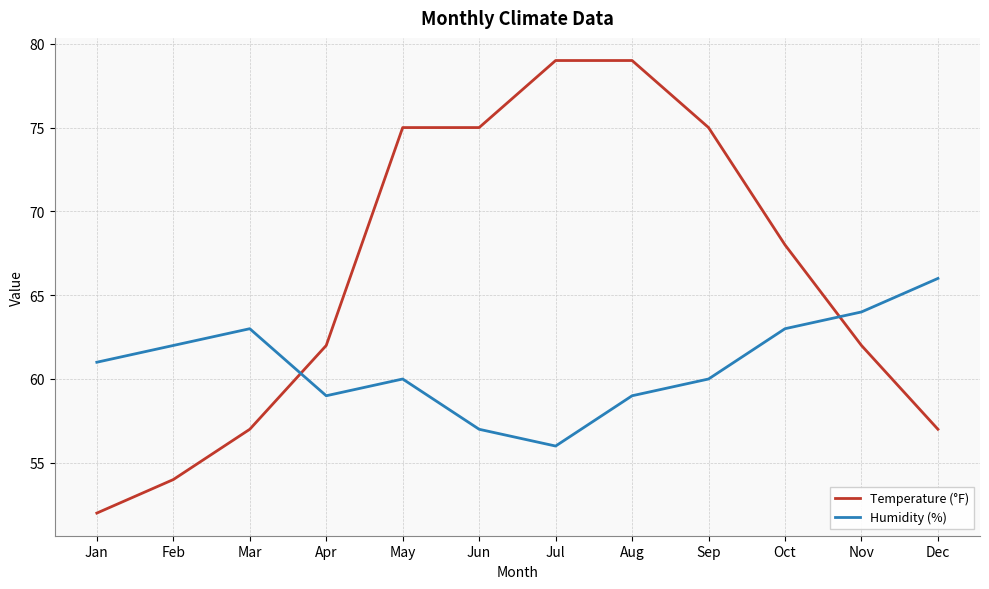

Reading left to right, extract all data points from this chart.

Temperature (°F): Jan=52	Feb=54	Mar=57	Apr=62	May=75	Jun=75	Jul=79	Aug=79	Sep=75	Oct=68	Nov=62	Dec=57
Humidity (%): Jan=61	Feb=62	Mar=63	Apr=59	May=60	Jun=57	Jul=56	Aug=59	Sep=60	Oct=63	Nov=64	Dec=66